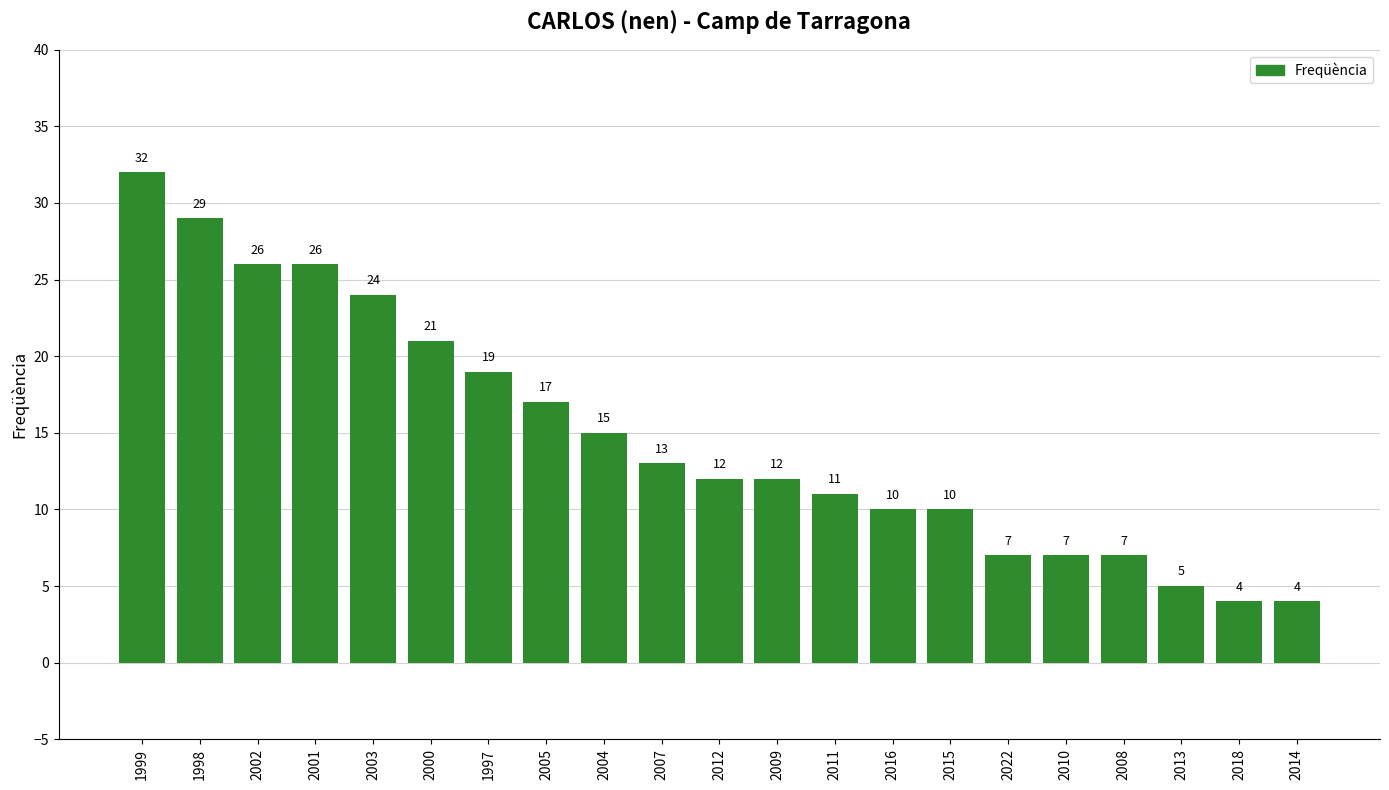

Reading left to right, extract all data points from this chart.

32	29	26	26	24	21	19	17	15	13	12	12	11	10	10	7	7	7	5	4	4